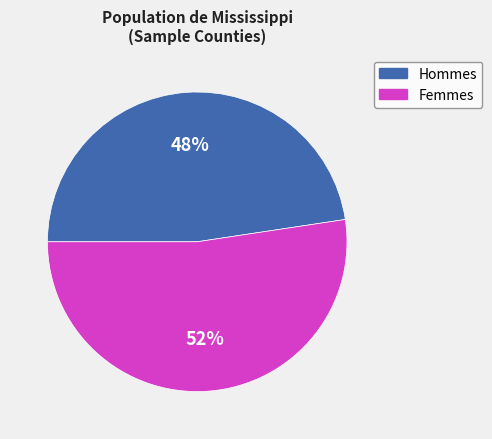

Between Femmes and Hommes, which is larger?

Femmes